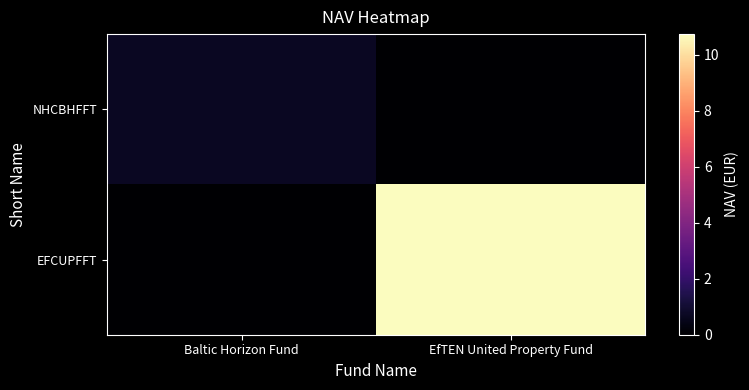

Which label corresponds to the smallest value in the chart?

EfTEN United Property Fund